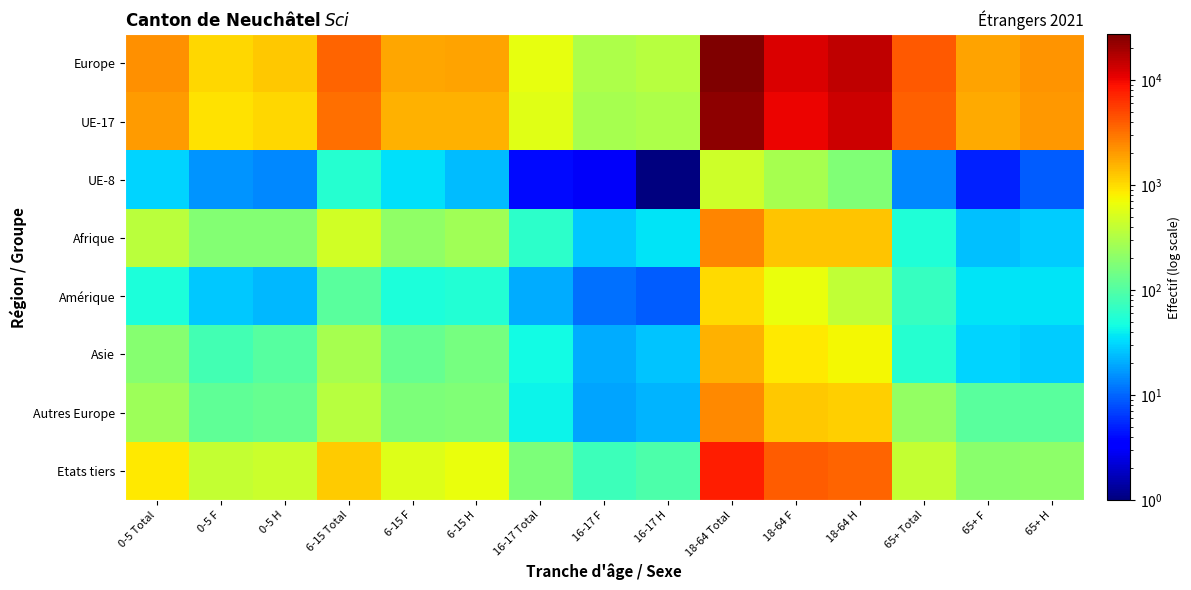

Reading left to right, what are all the values shown in this chart?

Europe: 0-5 Total=2289	0-5 F=1070	0-5 H=1219	6-15 Total=3622	6-15 F=1800	6-15 H=1822	16-17 Total=641	16-17 F=301	16-17 H=340	18-64 Total=27309	18-64 F=12291	18-64 H=15018	65+ Total=4043	65+ F=1858	65+ H=2185
UE-17: 0-5 Total=1981	0-5 F=922	0-5 H=1059	6-15 Total=3171	6-15 F=1573	6-15 H=1598	16-17 Total=589	16-17 F=278	16-17 H=311	18-64 Total=23948	18-64 F=10448	18-64 H=13500	65+ Total=3777	65+ F=1723	65+ H=2054
UE-8: 0-5 Total=30	0-5 F=16	0-5 H=14	6-15 Total=58	6-15 F=34	6-15 H=24	16-17 Total=4	16-17 F=3	16-17 H=1	18-64 Total=453	18-64 F=278	18-64 H=175	65+ Total=14	65+ F=5	65+ H=9
Afrique: 0-5 Total=365	0-5 F=180	0-5 H=185	6-15 Total=474	6-15 F=217	6-15 H=257	16-17 Total=63	16-17 F=27	16-17 H=36	18-64 Total=2565	18-64 F=1267	18-64 H=1298	65+ Total=53	65+ F=25	65+ H=28
Amérique: 0-5 Total=50	0-5 F=27	0-5 H=23	6-15 Total=107	6-15 F=51	6-15 H=56	16-17 Total=20	16-17 F=11	16-17 H=9	18-64 Total=1035	18-64 F=650	18-64 H=385	65+ Total=70	65+ F=35	65+ H=35
Asie: 0-5 Total=187	0-5 F=82	0-5 H=105	6-15 Total=283	6-15 F=127	6-15 H=156	16-17 Total=46	16-17 F=20	16-17 H=26	18-64 Total=1597	18-64 F=851	18-64 H=746	65+ Total=58	65+ F=30	65+ H=28
Autres Europe: 0-5 Total=247	0-5 F=117	0-5 H=130	6-15 Total=339	6-15 F=166	6-15 H=173	16-17 Total=41	16-17 F=19	16-17 H=22	18-64 Total=2397	18-64 F=1238	18-64 H=1159	65+ Total=220	65+ F=110	65+ H=110
Etats tiers: 0-5 Total=851	0-5 F=408	0-5 H=443	6-15 Total=1206	6-15 F=562	6-15 H=644	16-17 Total=170	16-17 F=77	16-17 H=93	18-64 Total=7635	18-64 F=4020	18-64 H=3615	65+ Total=402	65+ F=200	65+ H=202